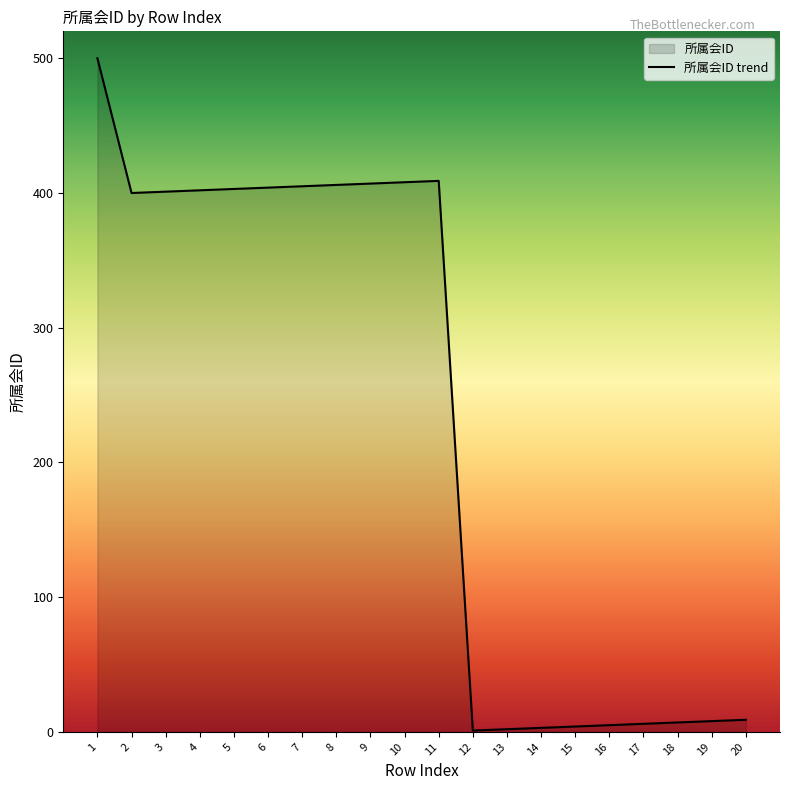

What is the difference between the values at 9 and 5?

4